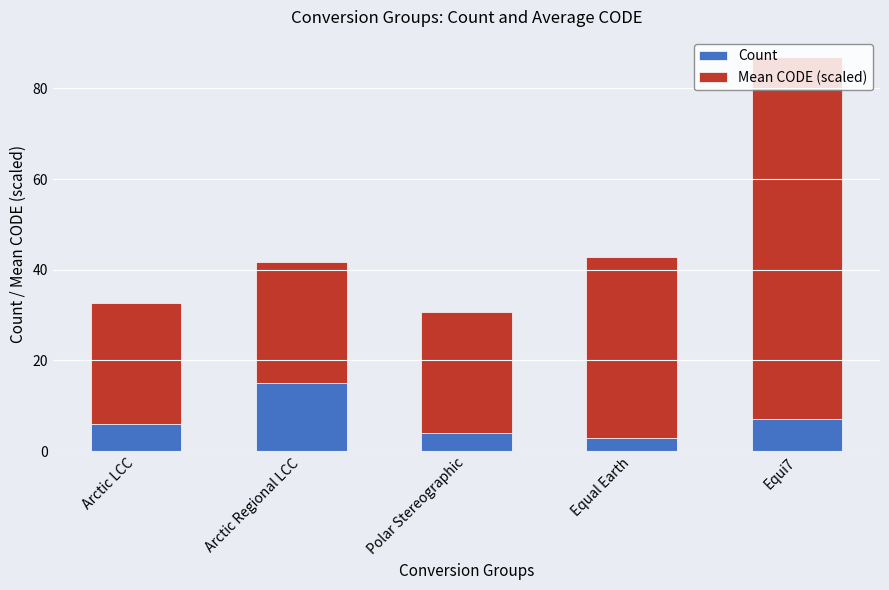

How many data points does each series have?

5